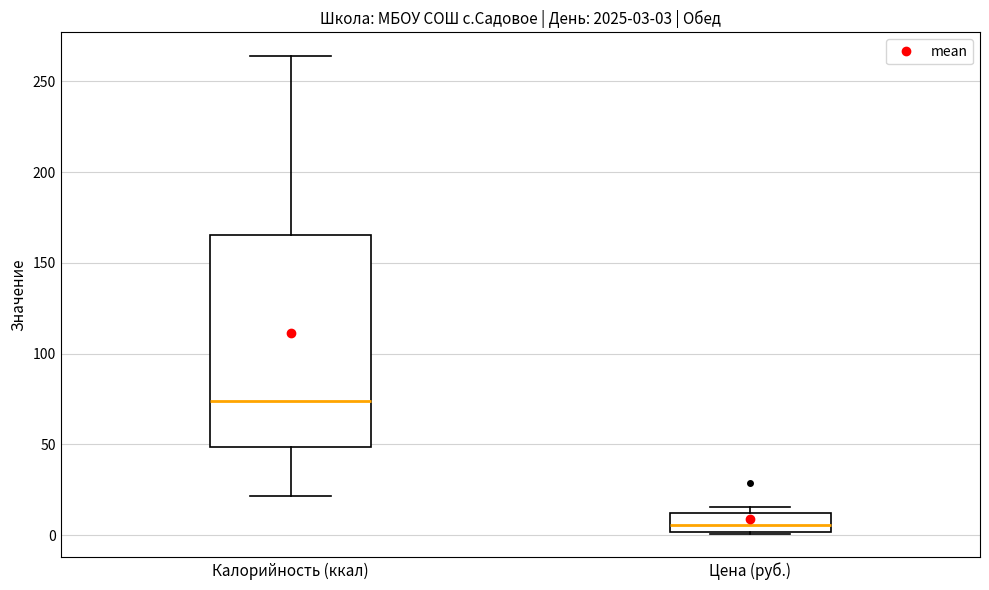

Which box is the tallest, from its lower edge to its upper edge?

Калорийность (ккал)